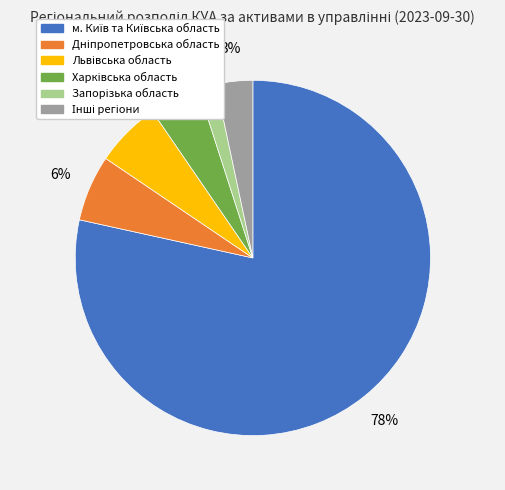

Does any single category account for the majority?

Yes